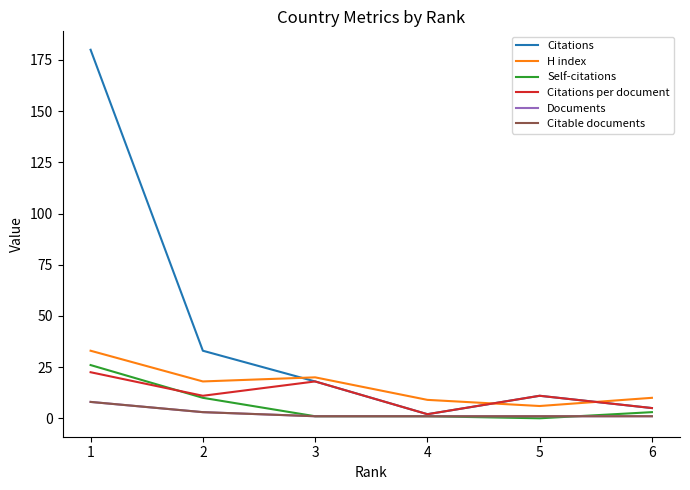

At how many categories does at least one series exceed 153?

1